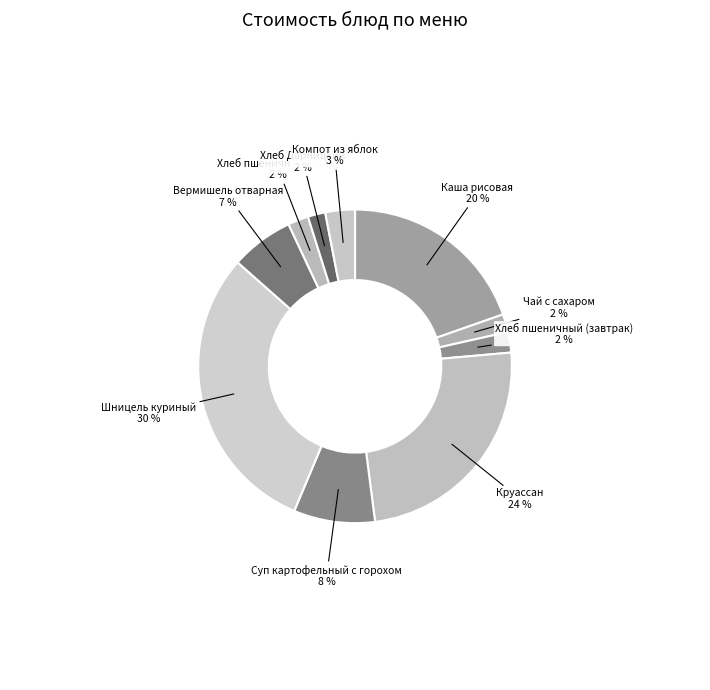

What is the largest slice in the pie chart?

Шницель куриный